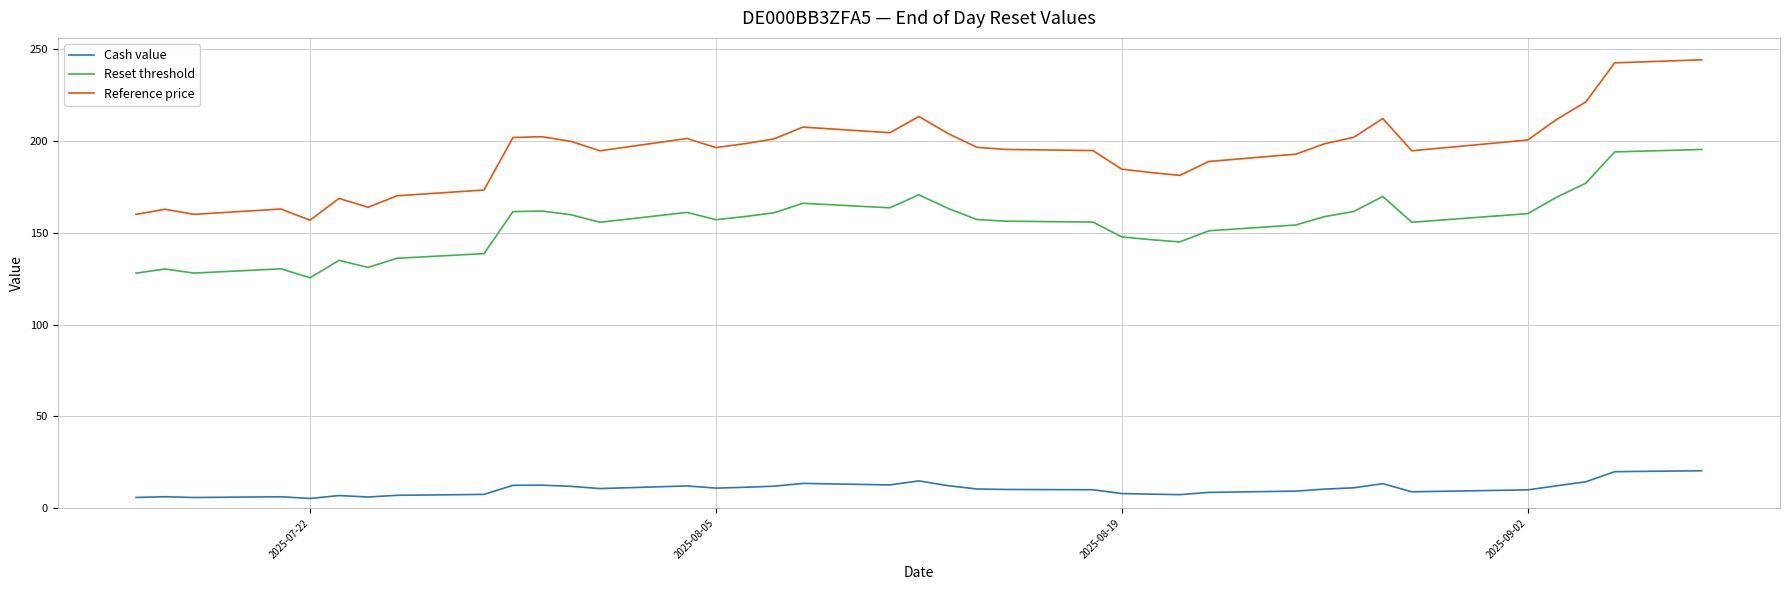

Which series has the largest total across all categories?

Reference price